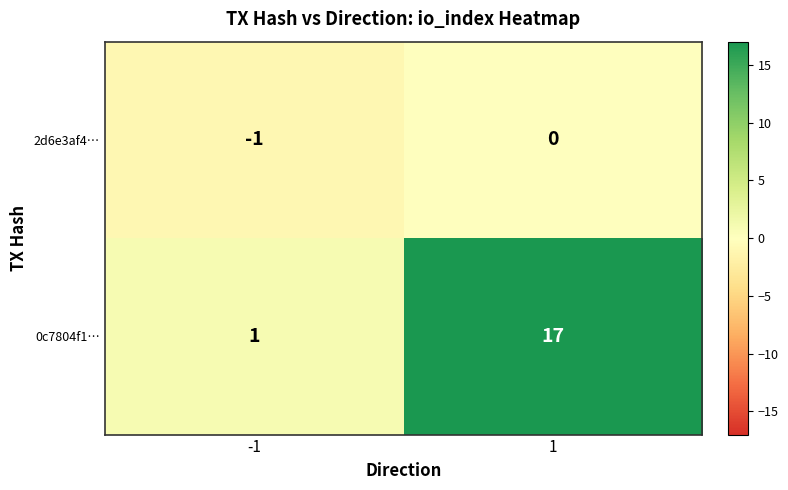

The value of 0c7804f1… at -1 is 2. True or false?

False